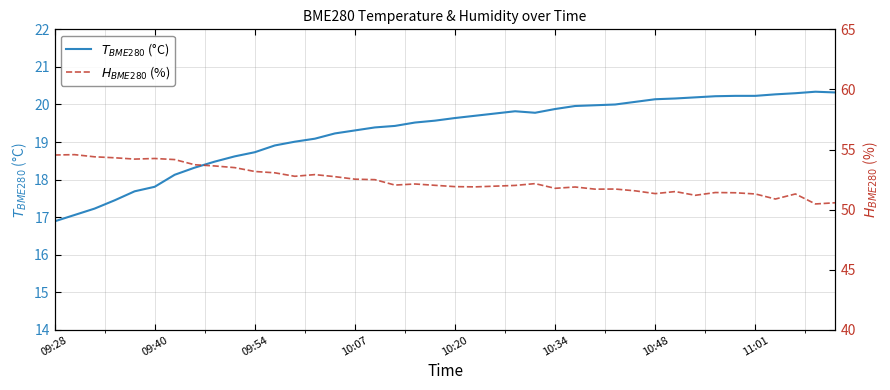

What is the total value across all series at 11?

72.0